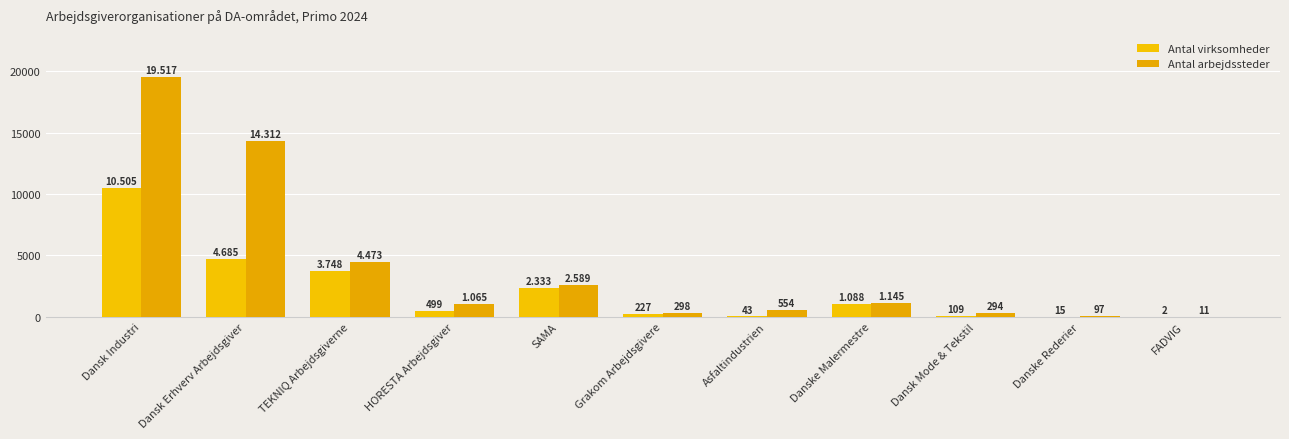

What is the label of the 5th bar from the right?

Asfaltindustrien